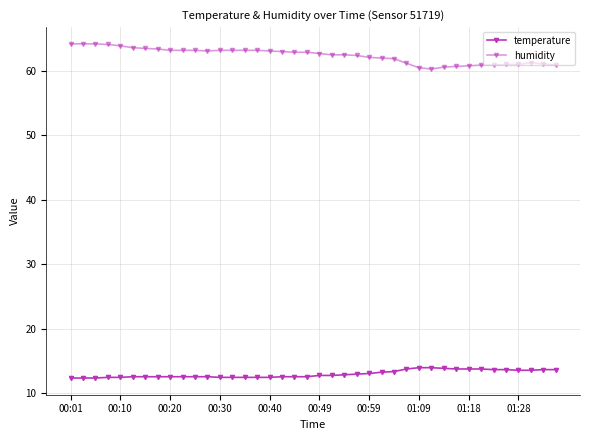

At which category does the chart reach its peak across all series?

00:01